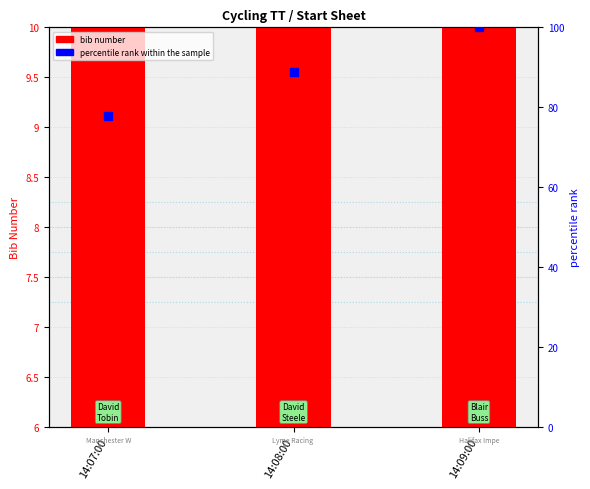

What is the value of the percentile rank within the sample bar at the 1st from the left?

77.8